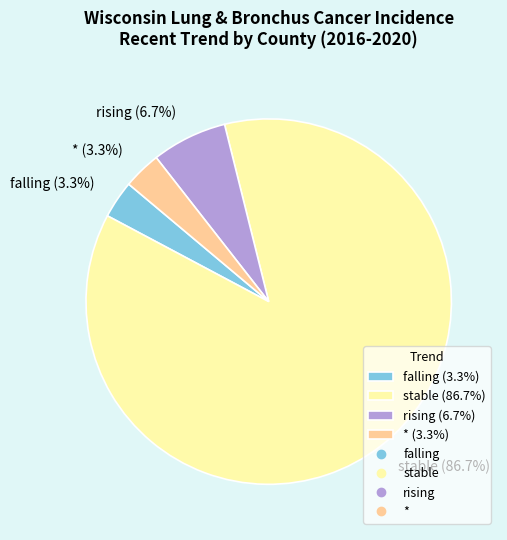

Which slice is the largest?

stable (86.7%)